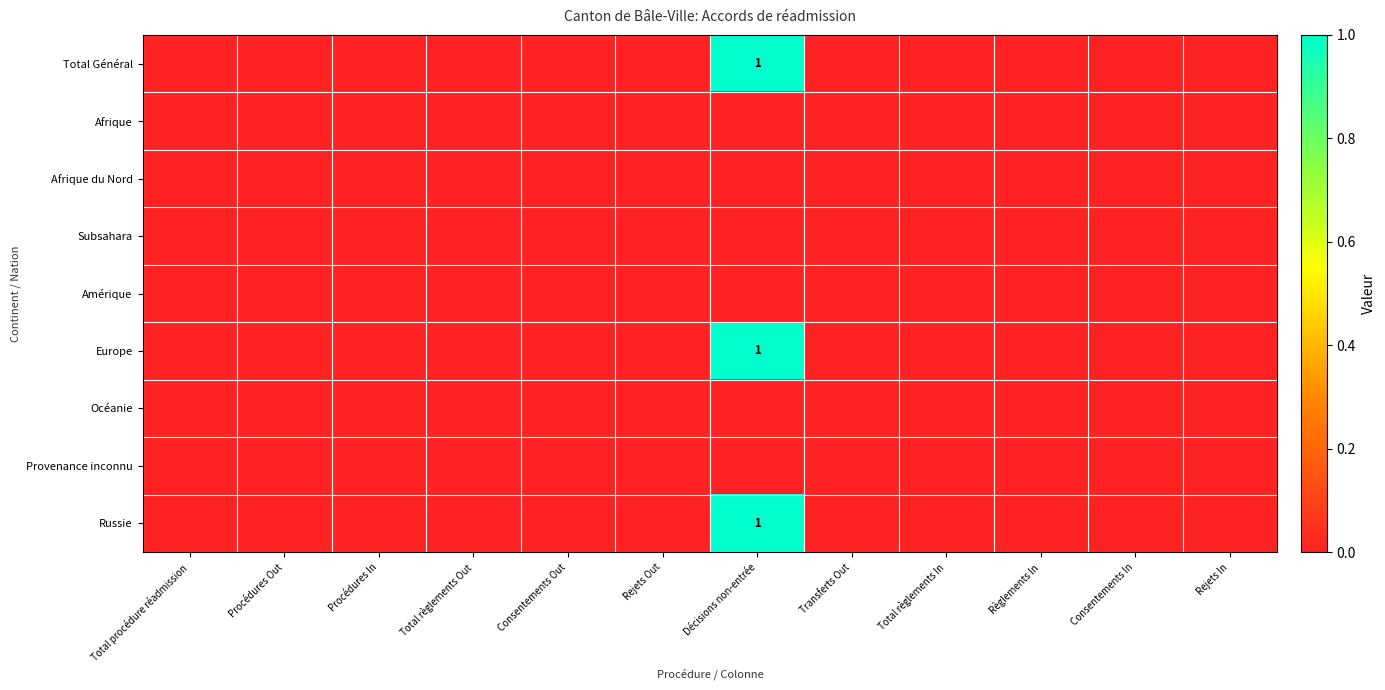

How many positive values does the Total Général series have?

1